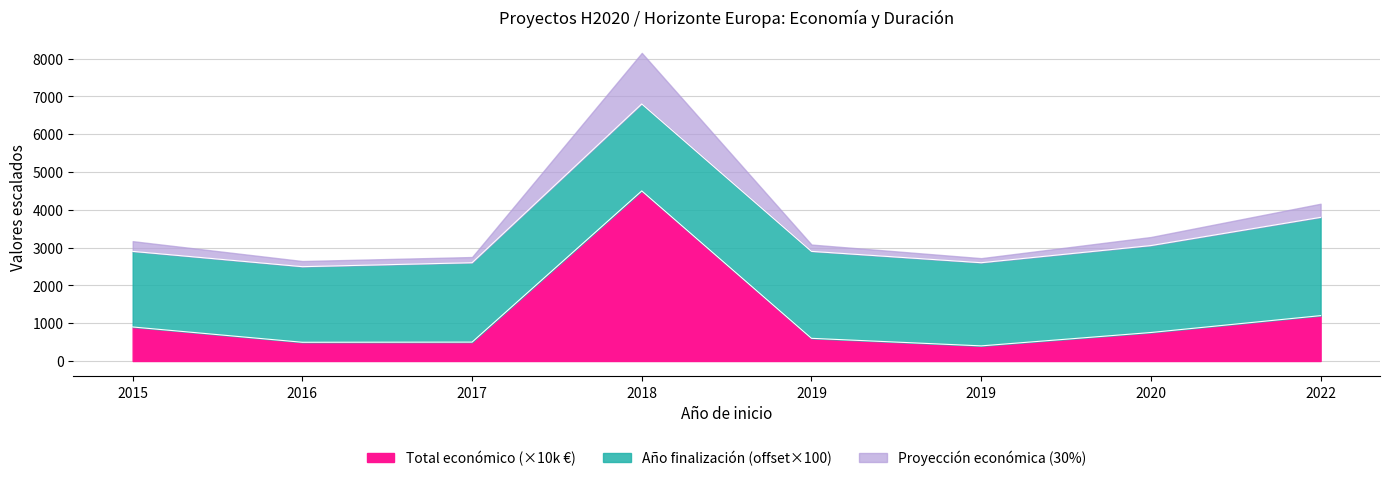

What is the average value?

1168.6